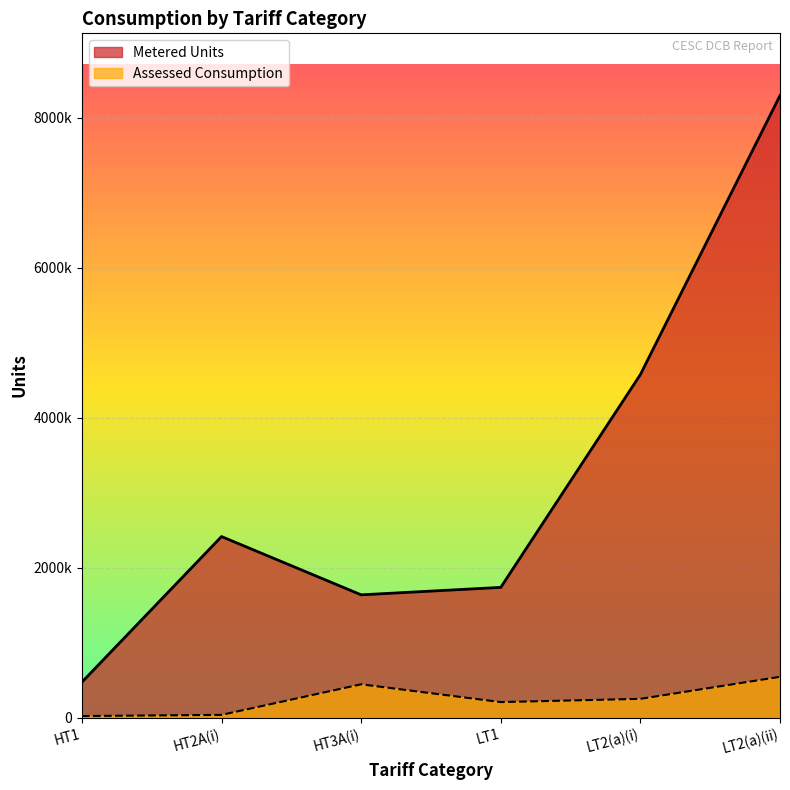

True or false: Metered Units has a value of 2415650 at HT2A(i).

True